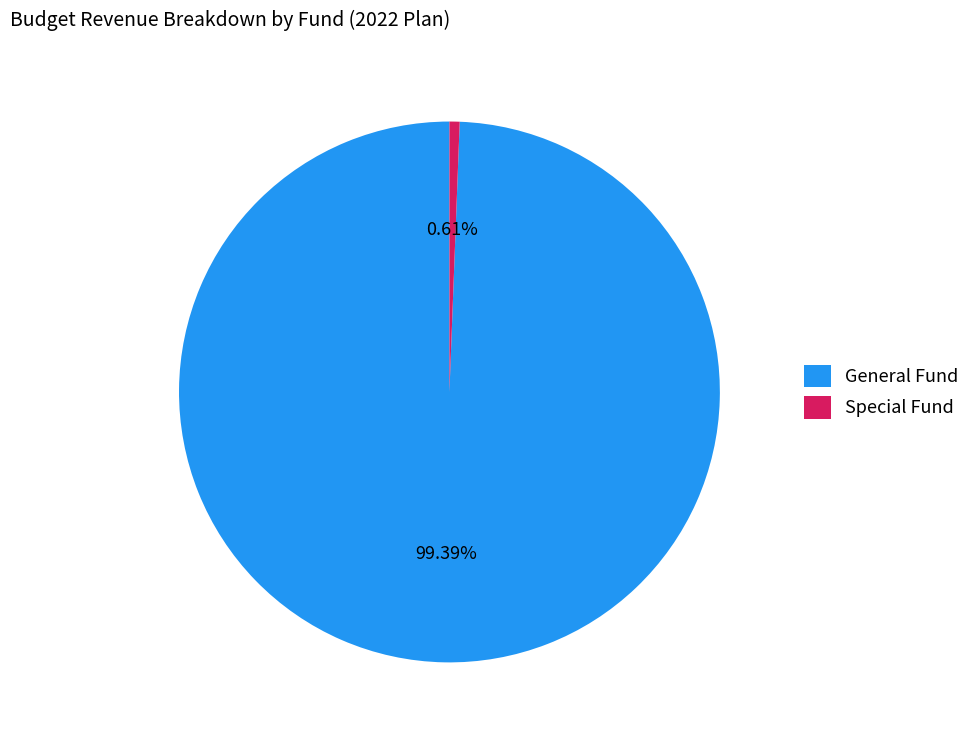

Rank the categories by value from highest to lowest.

General Fund, Special Fund